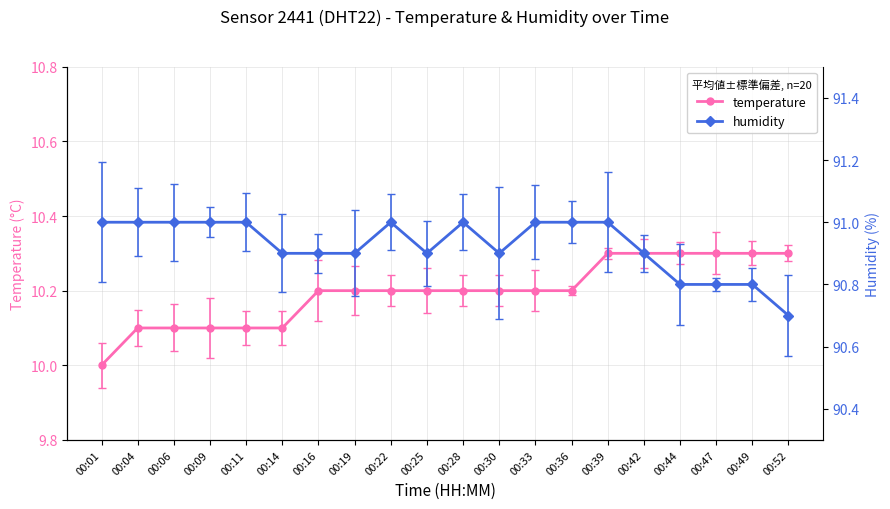

What is the maximum value for temperature?

10.3